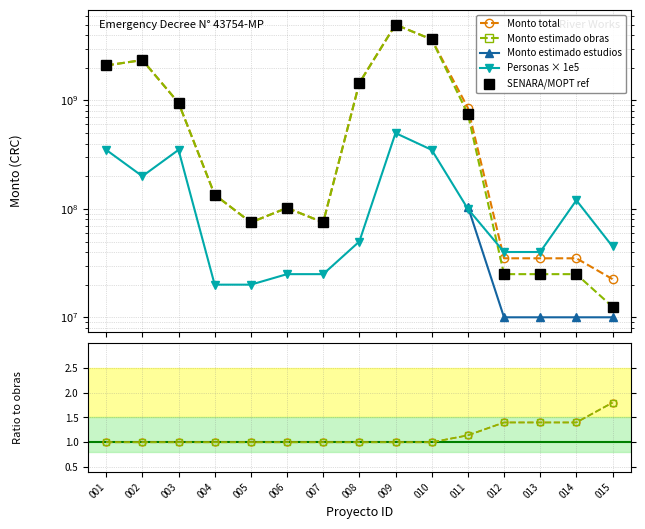

Is the value of SENARA/MOPT ref at 007 greater than the value of Monto total at 003?

Yes